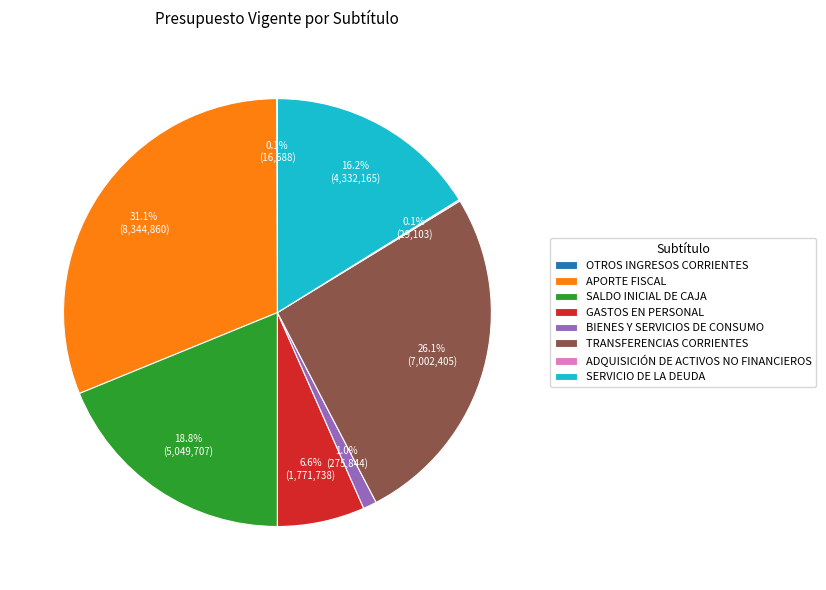

Approximately how many times larger is the value at TRANSFERENCIAS CORRIENTES compared to GASTOS EN PERSONAL?

4.0